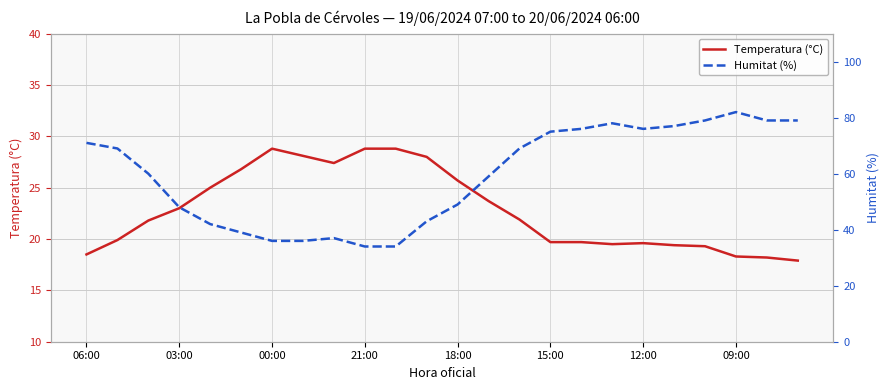

Reading left to right, transcribe all the data shown in this chart.

Temperatura (°C): 18.5	19.9	21.8	23.0	25.0	26.8	28.8	28.1	27.4	28.8	28.8	28.0	25.7	23.7	21.9	19.7	19.7	19.5	19.6	19.4	19.3	18.3	18.2	17.9
Humitat (%): 71.0	69.0	60.0	48.0	42.0	39.0	36.0	36.0	37.0	34.0	34.0	43.0	49.0	59.0	69.0	75.0	76.0	78.0	76.0	77.0	79.0	82.0	79.0	79.0